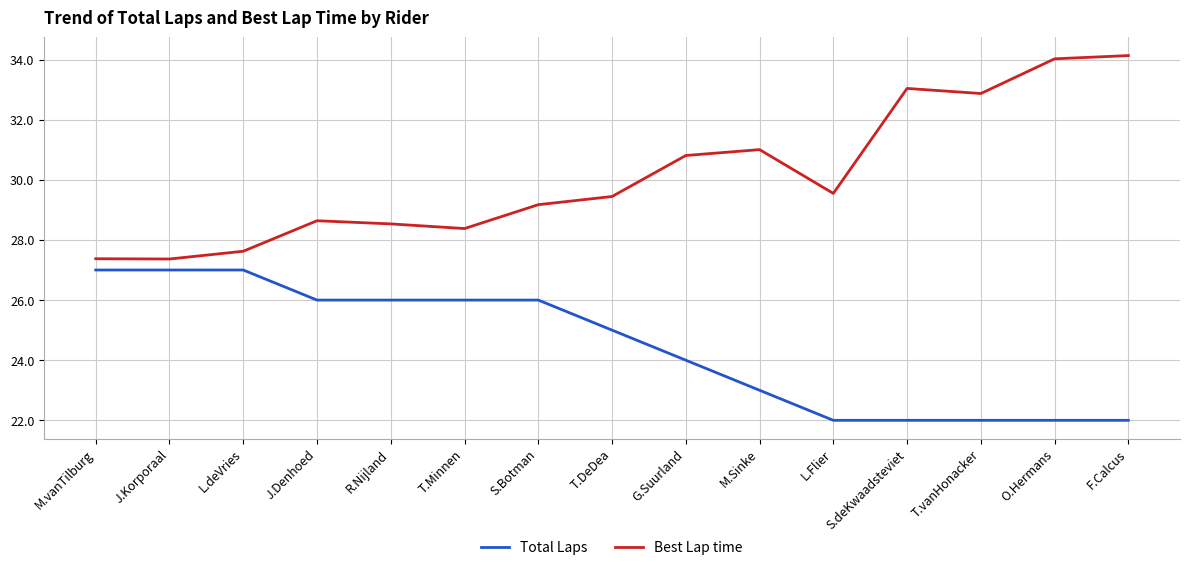

Is it true that Best Lap time equals 27.4 at J.Korporaal?

True